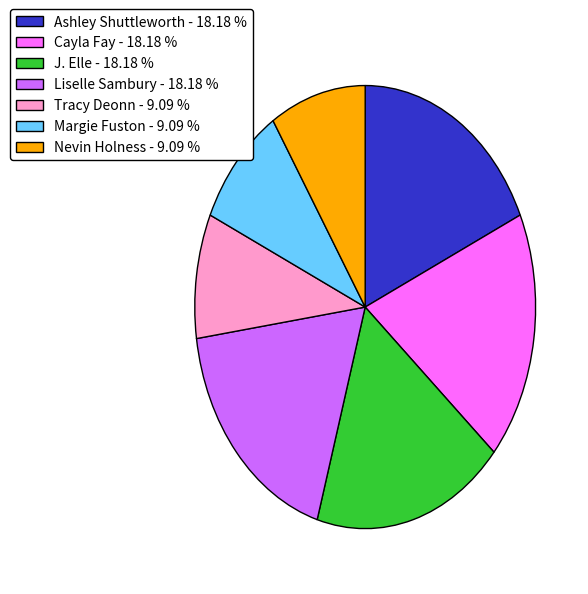

Does any single category account for the majority?

No